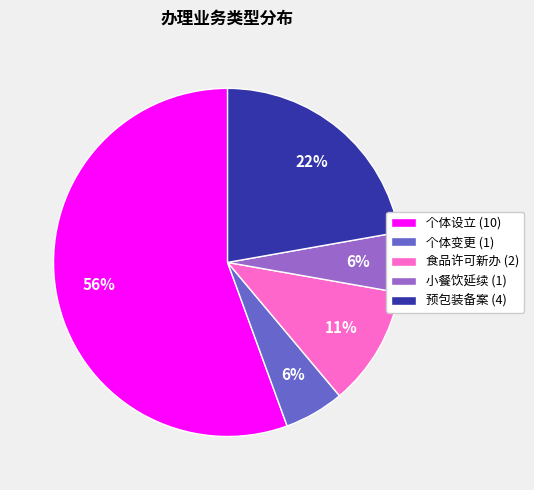

True or false: 小餐饮延续 accounts for 6% of the total.

True